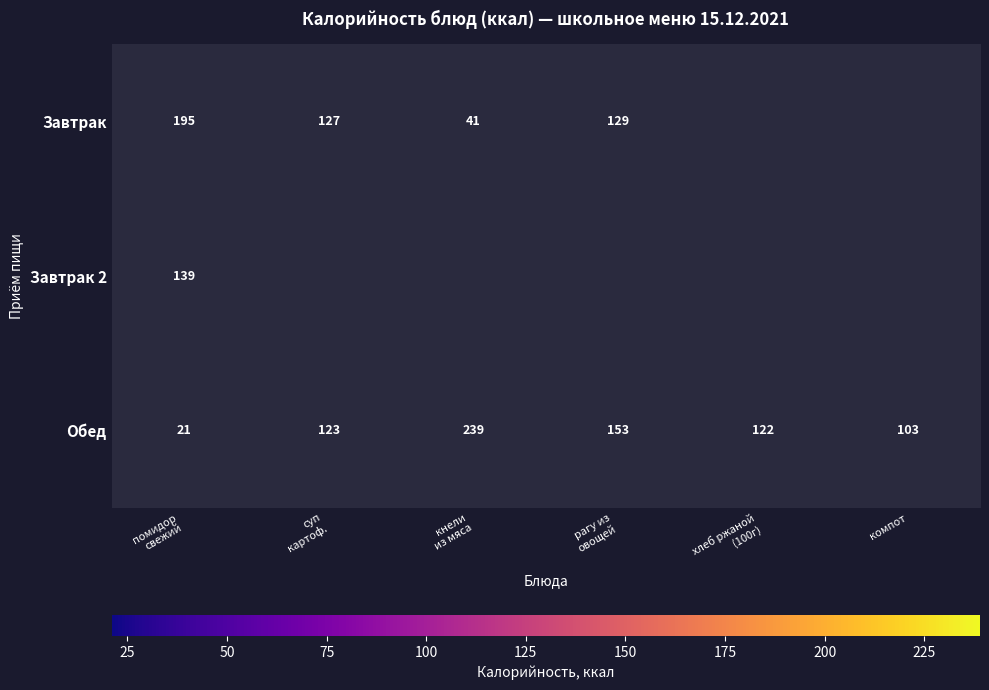

What is the average value of the Обед series?

127